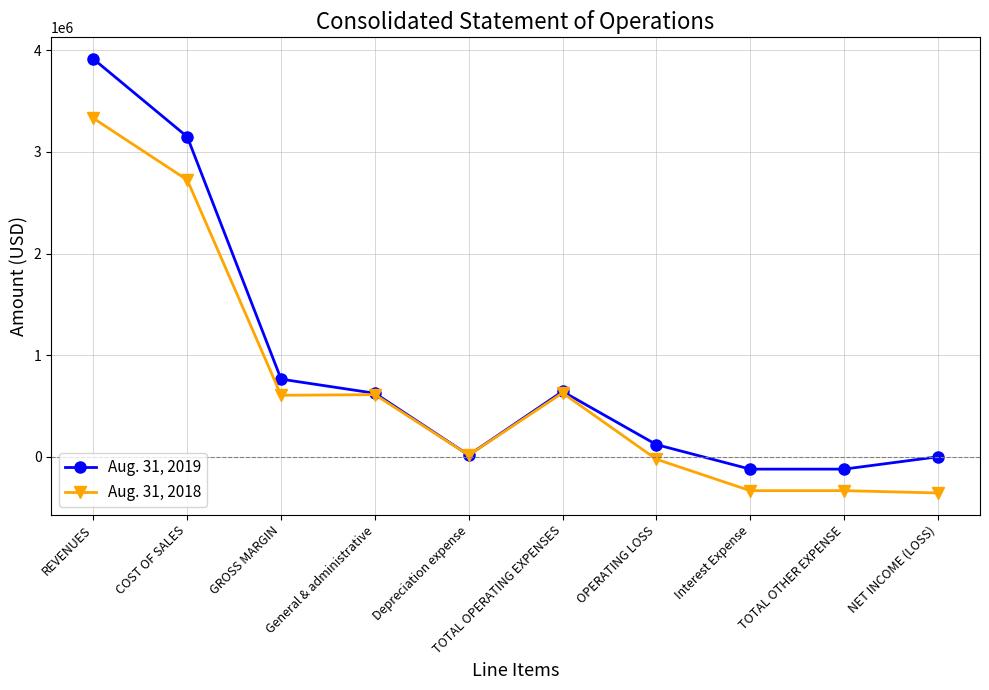

What is the maximum value for Aug. 31, 2018?

3329876